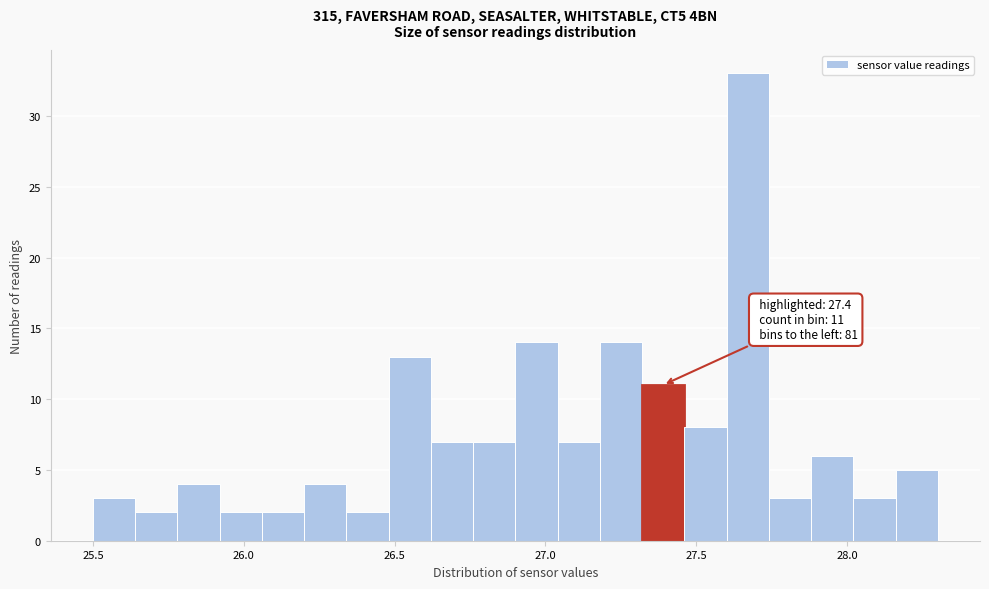

Read against the x-axis, roughly where is the centre of the tallest bar?

27.65